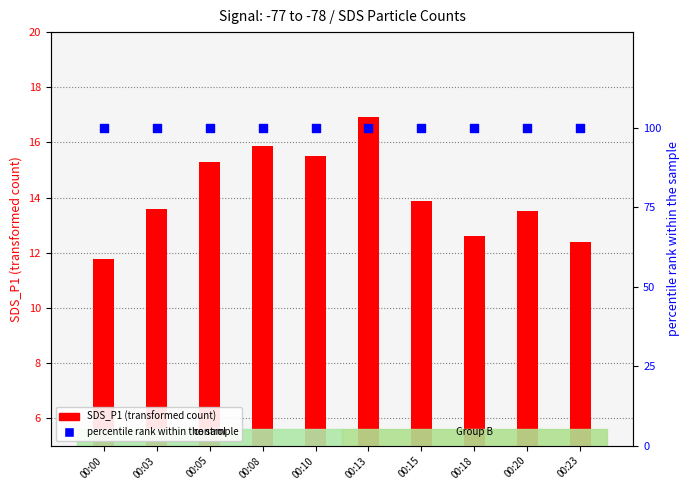

What are all the series names shown in the legend?

SDS_P1 (transformed count), percentile rank within the sample